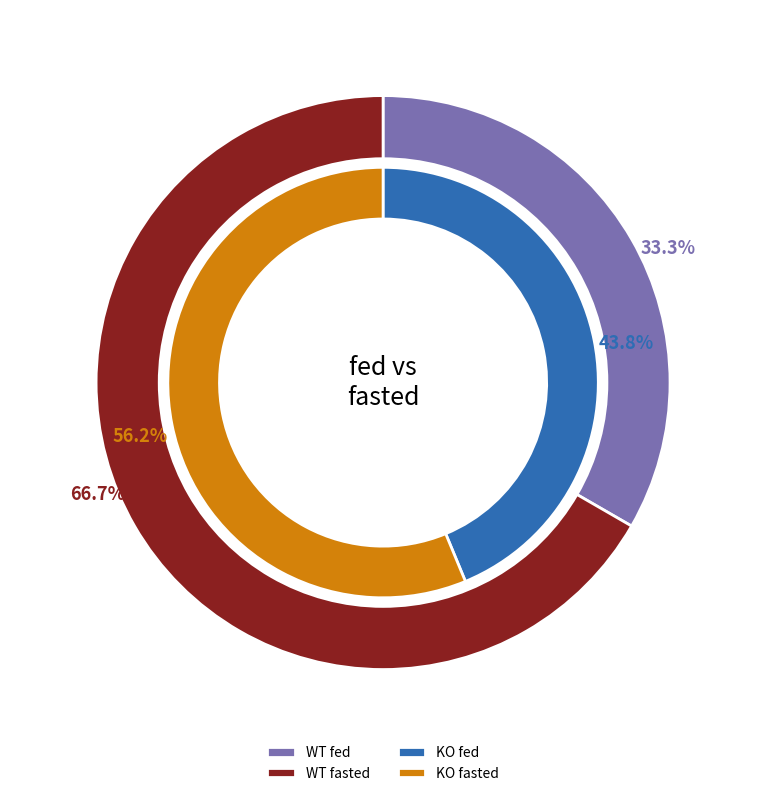

Combined, do fed and fasted account for over 50%?

Yes